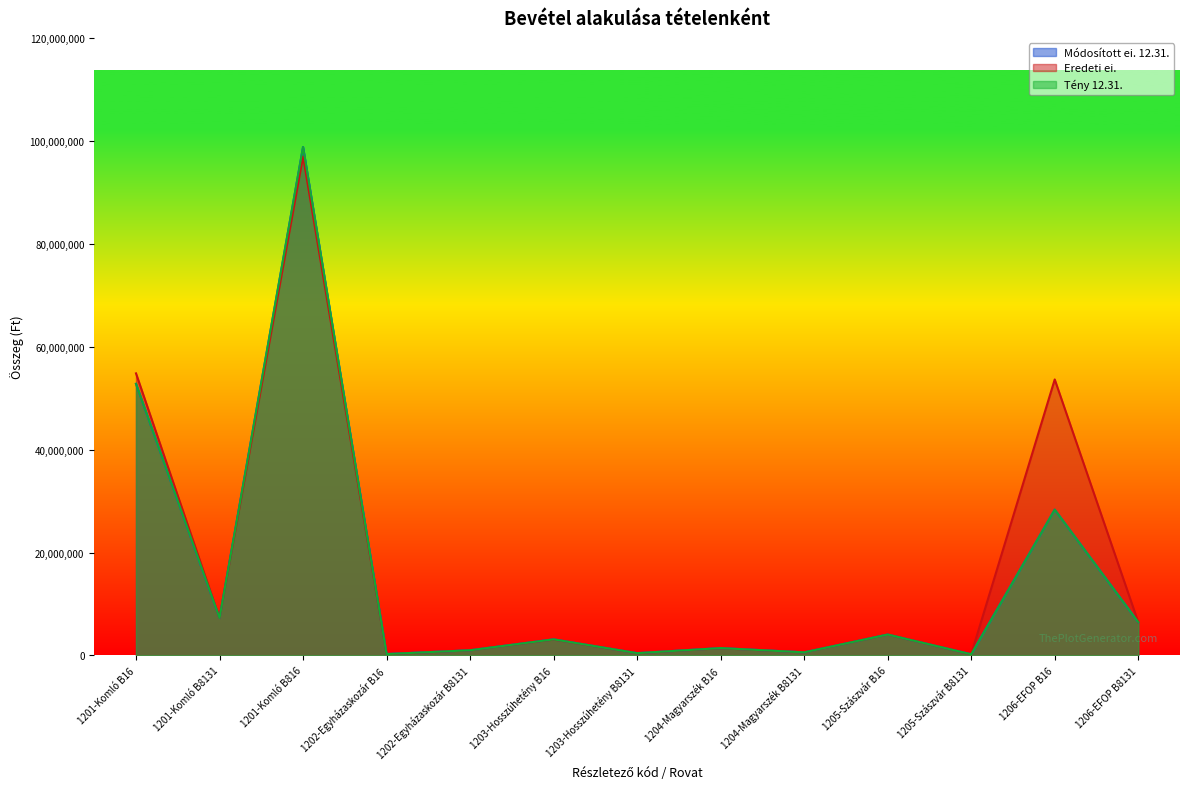

How many interior local peaks does the Tény 12.31. series have?

5